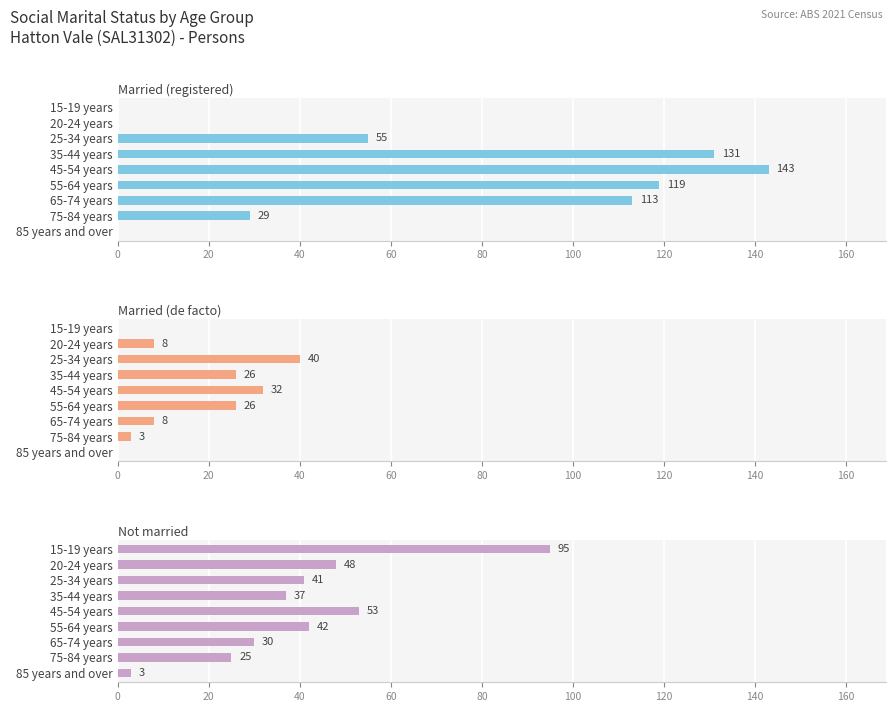

What is the value of the Not married bar at the 2nd from the left?

48